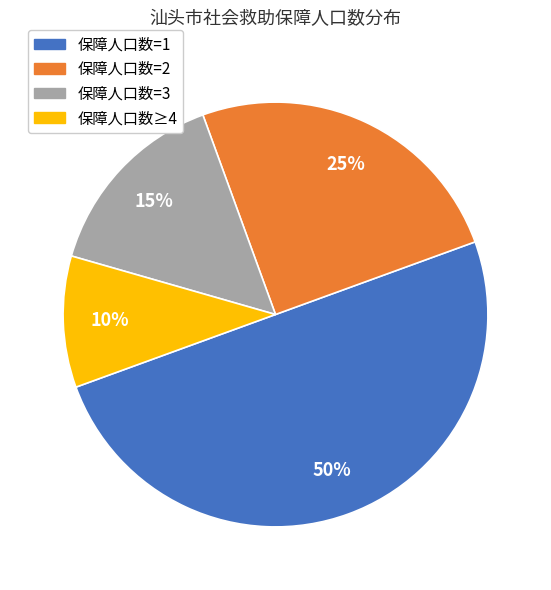

Which slice is the smallest?

保障人口数≥4